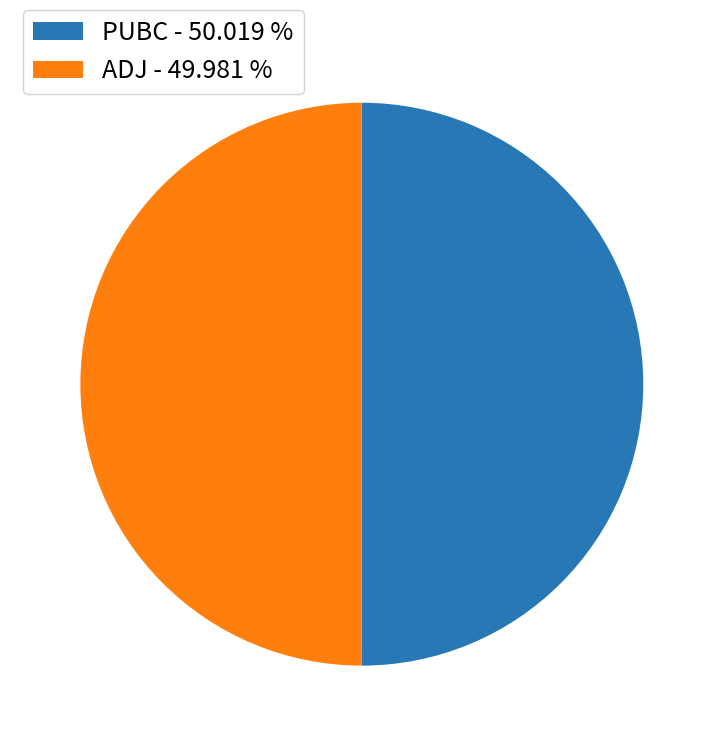

Approximately how many times larger is the value at ADJ - 49.981 % compared to PUBC - 50.019 %?

1.0